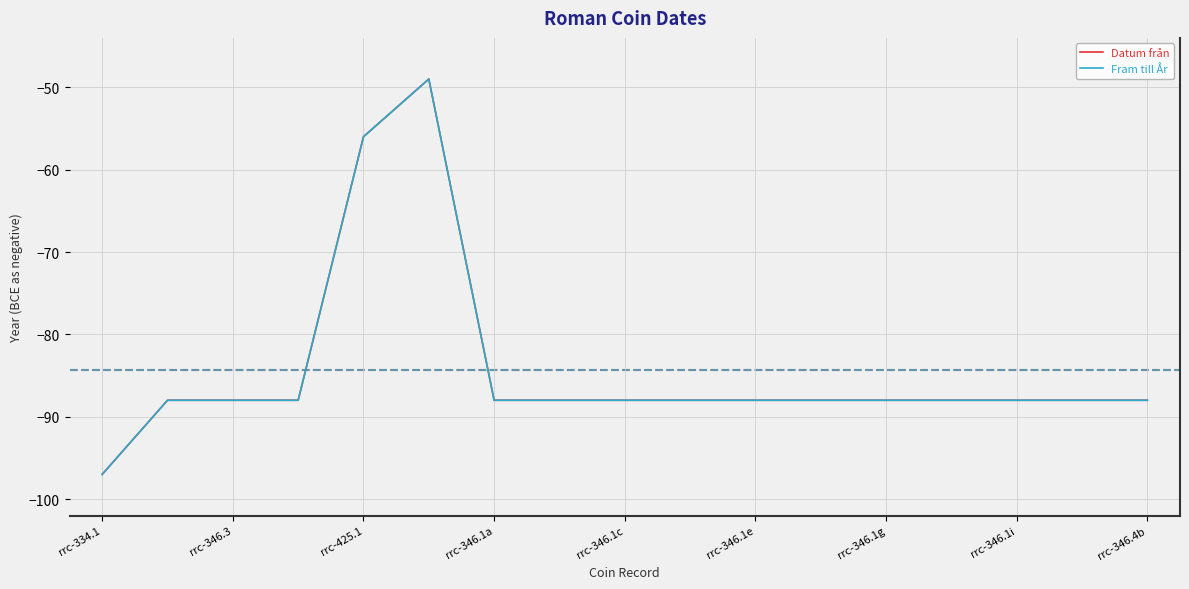

Does the chart have visible grid lines?

Yes